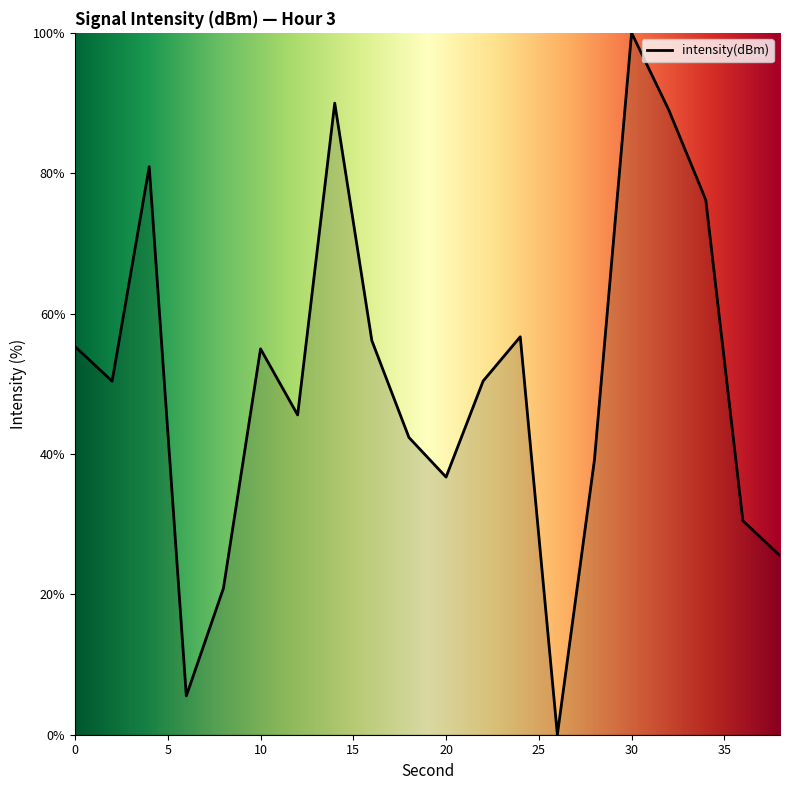

What is the difference between the maximum and minimum values?

100.0